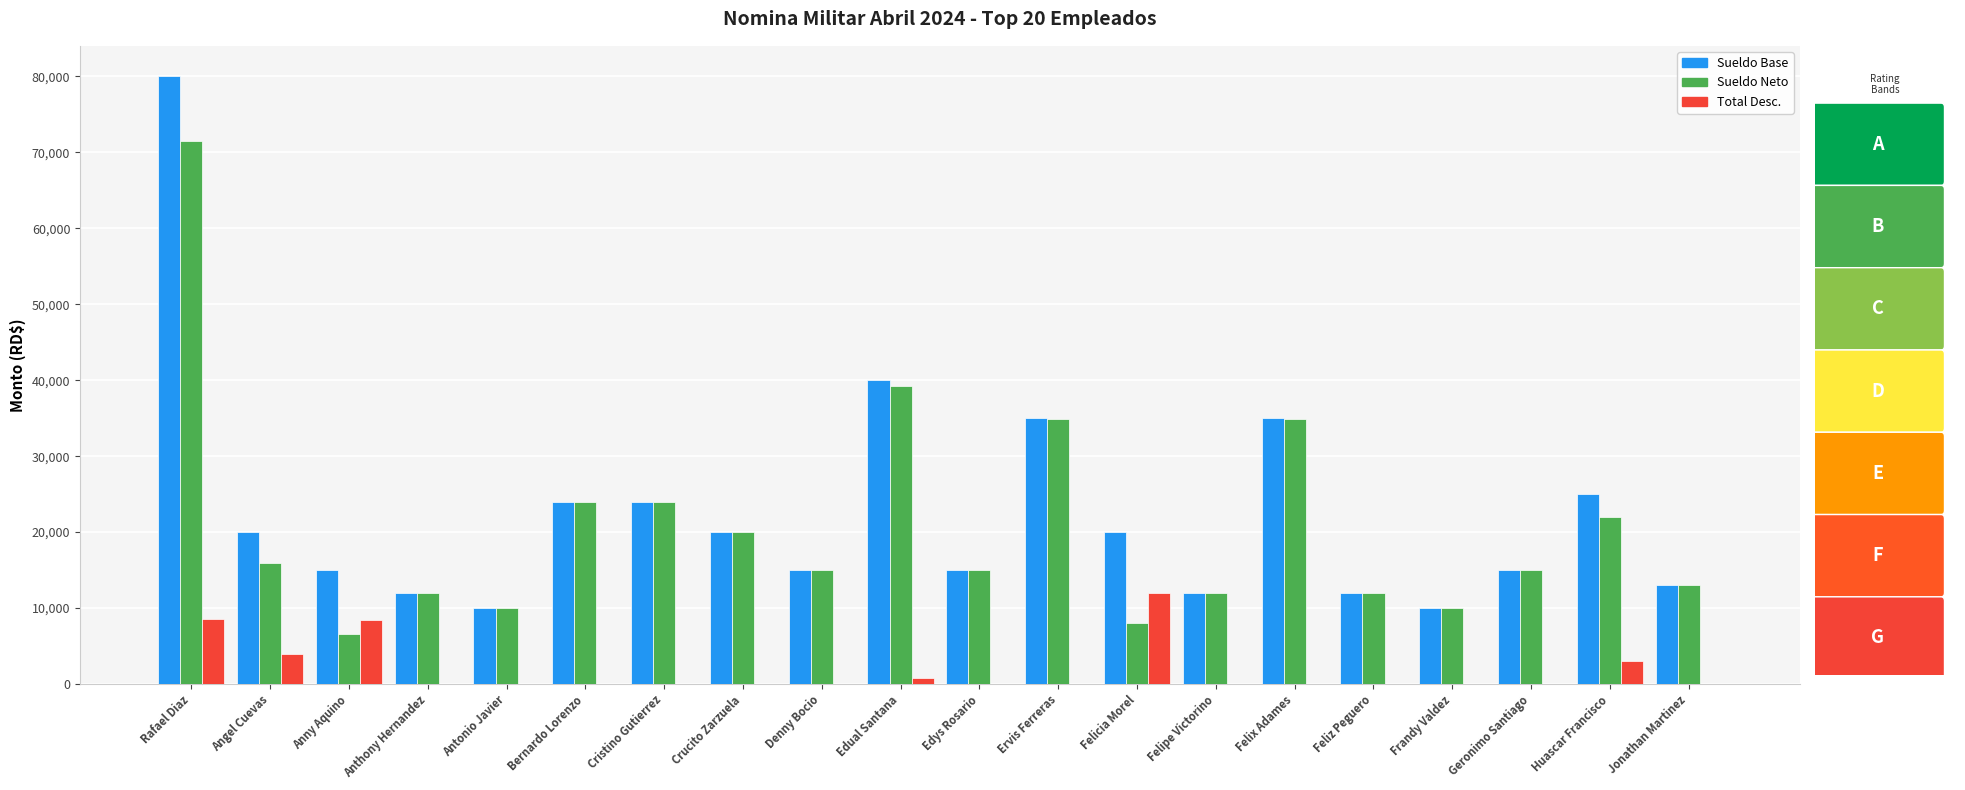

What value does the Total Desc. series have at Rafael Diaz?

8582.9